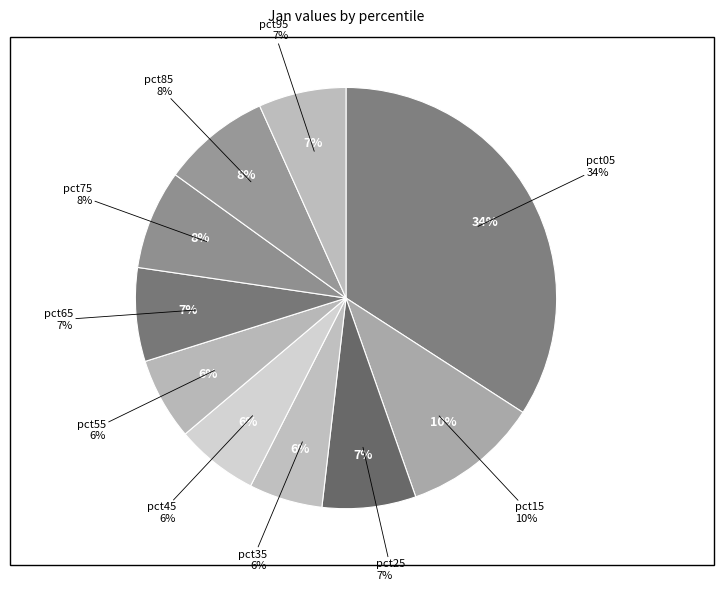

The pct55 slice represents 1% of the pie. True or false?

False